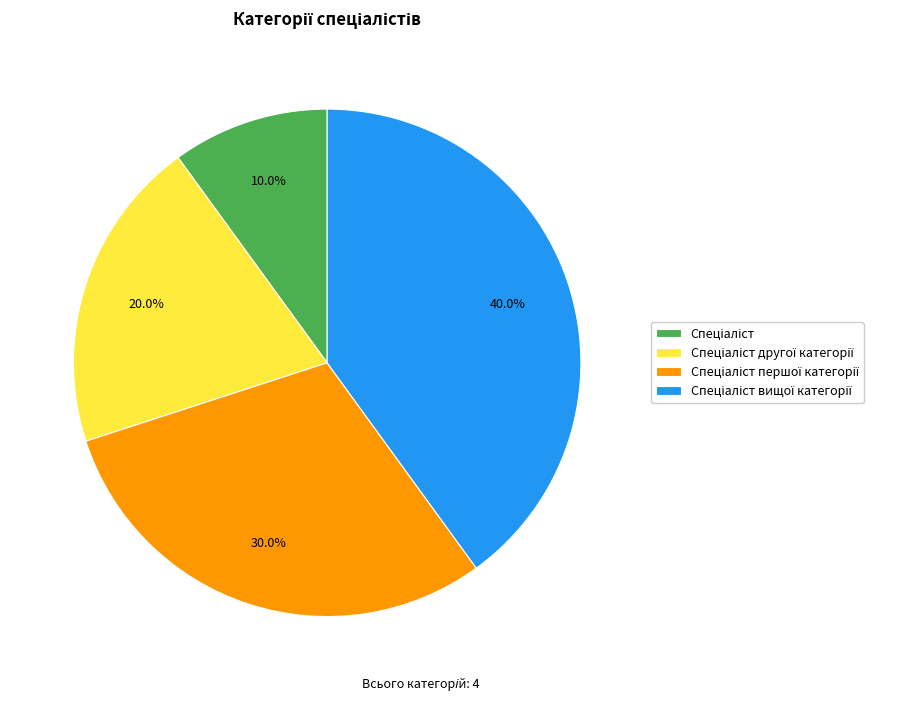

Does any single category account for the majority?

No